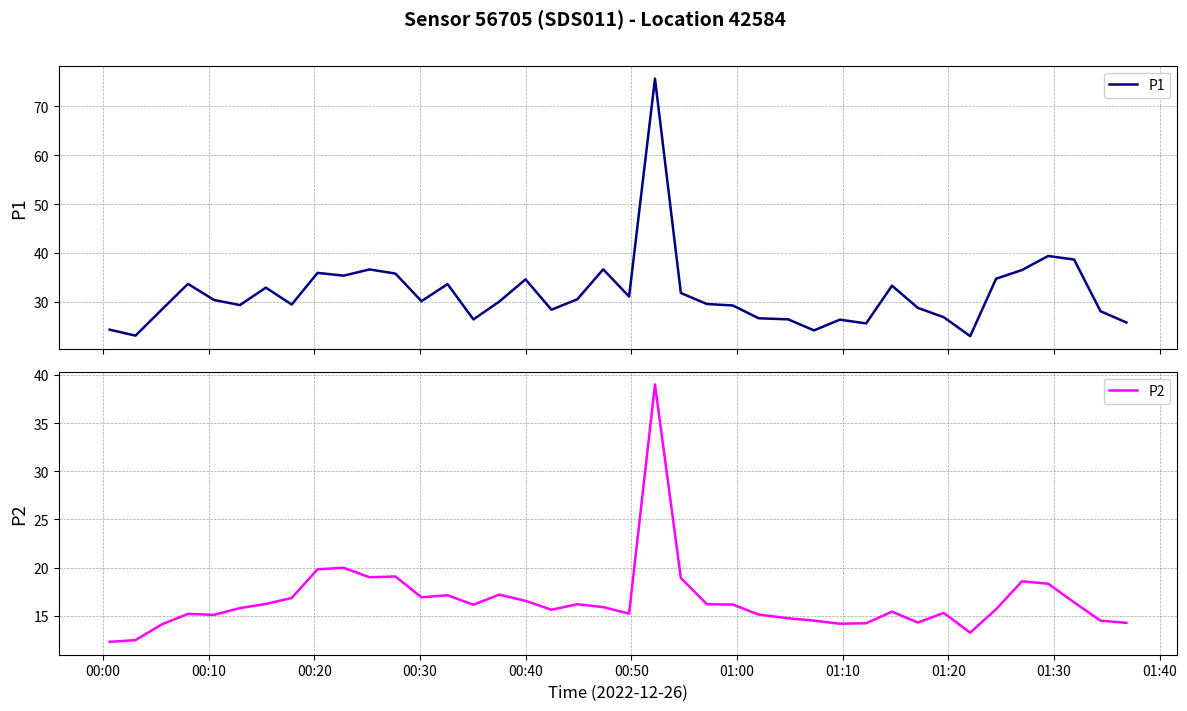

What is the minimum value for P1?

23.0